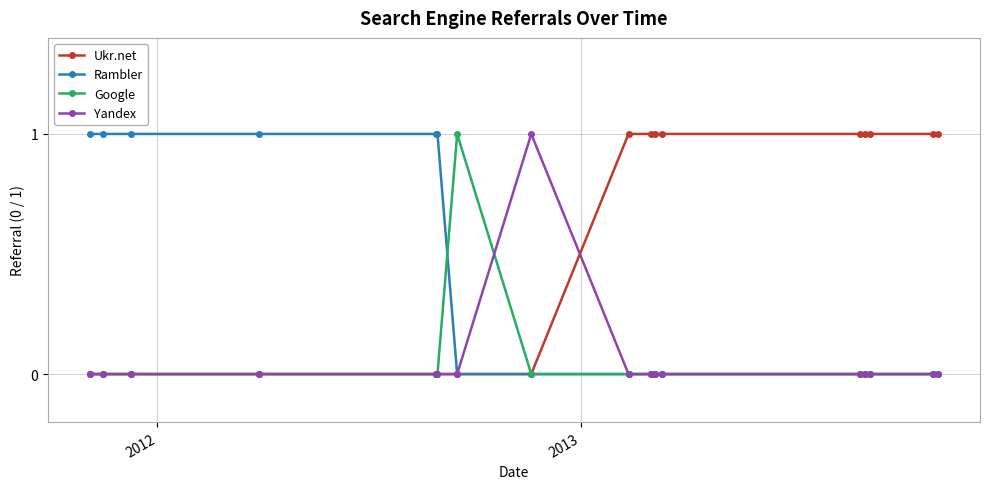

Which series has the largest total across all categories?

Ukr.net